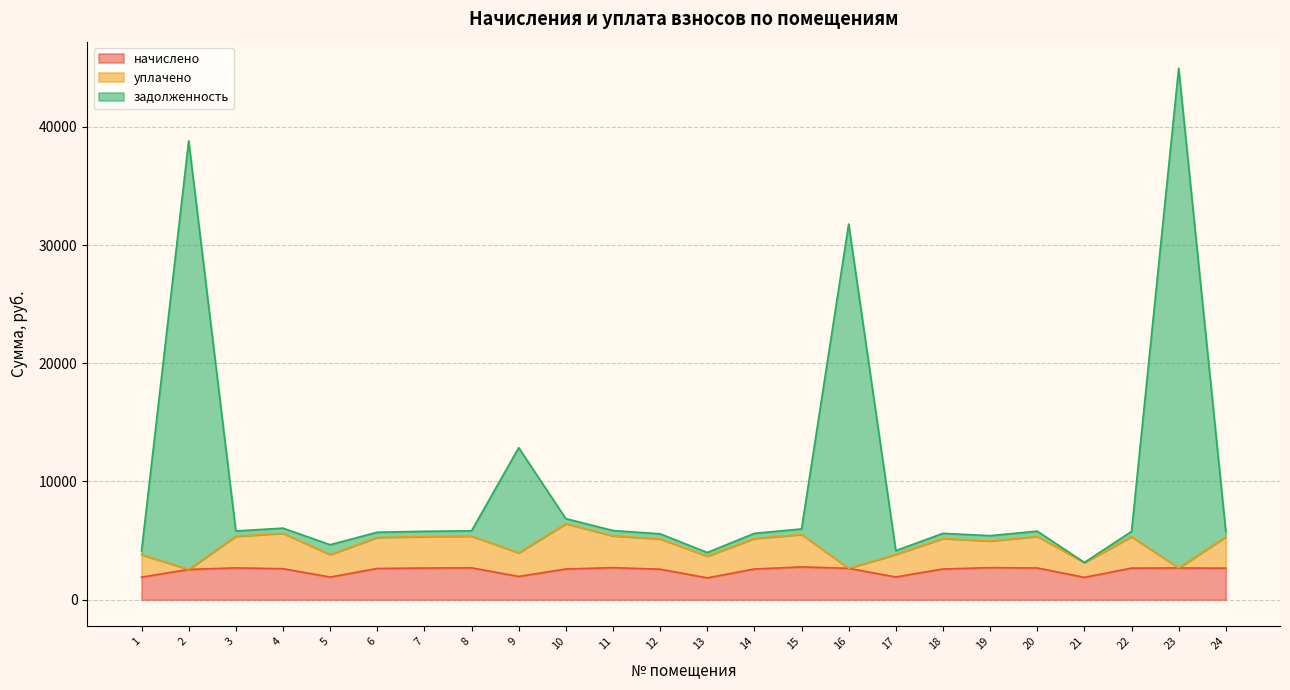

What is the lowest value of the начислено series?

1846.8